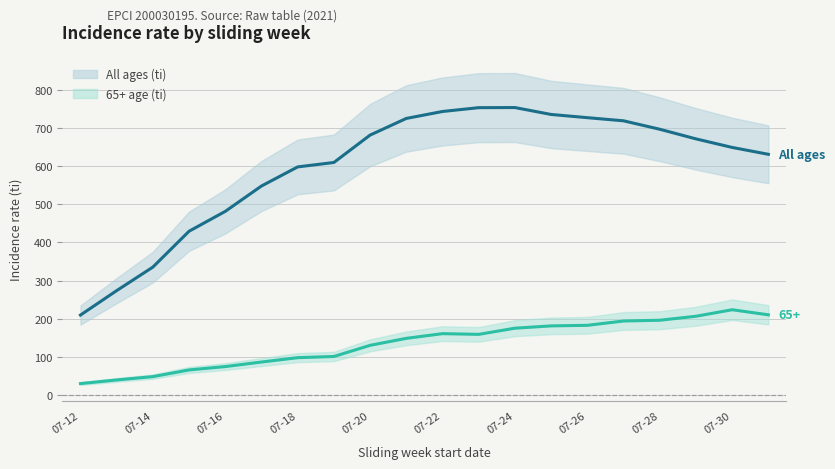

What is the lowest value of the 65+ age (ti) series?

30.3